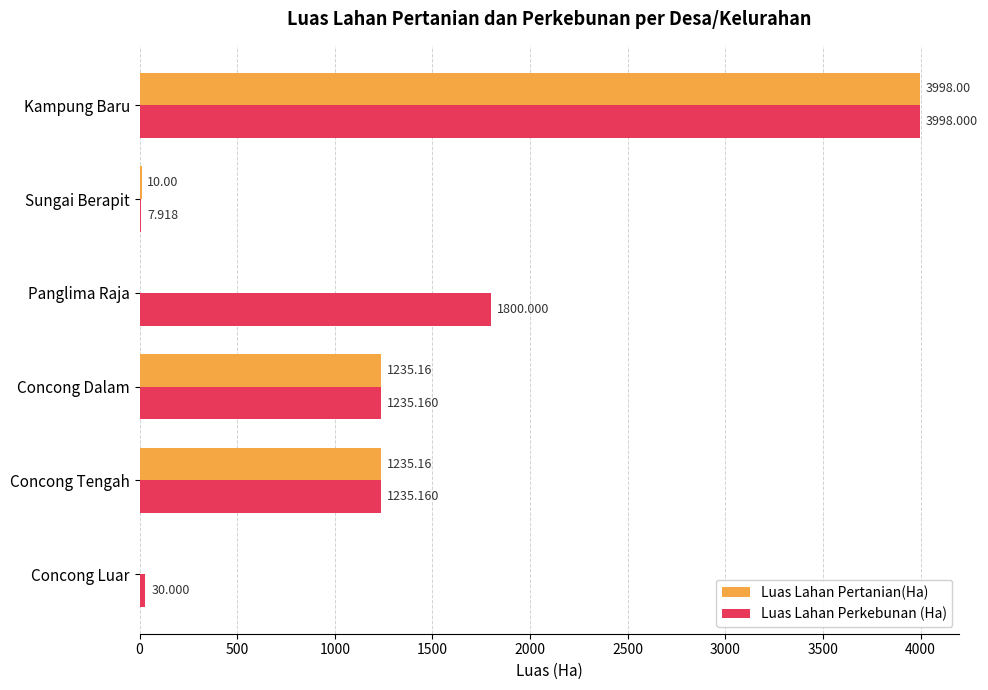

Which series changed the most between Concong Dalam and Sungai Berapit?

Luas Lahan Perkebunan (Ha)